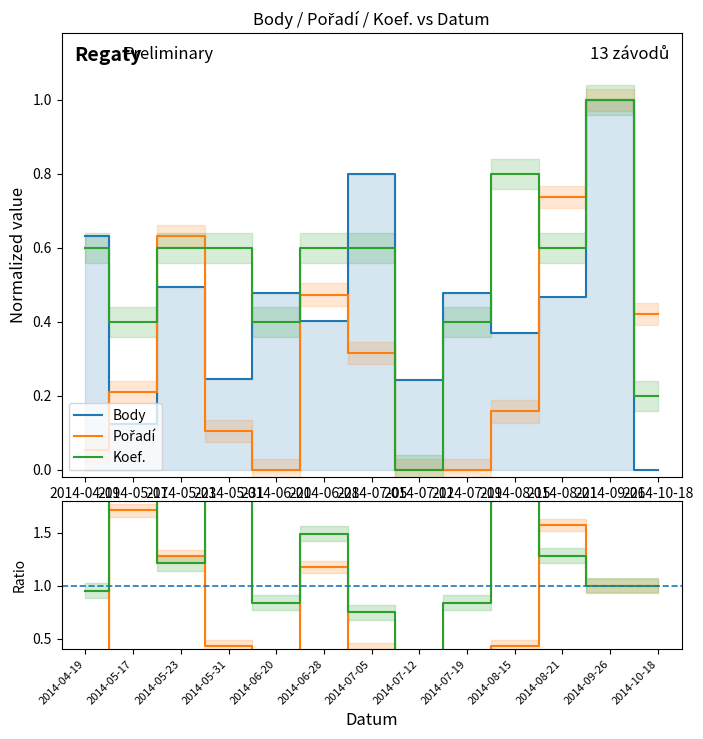

After their last crossing, which series has the higher values: Pořadí or Body?

Pořadí